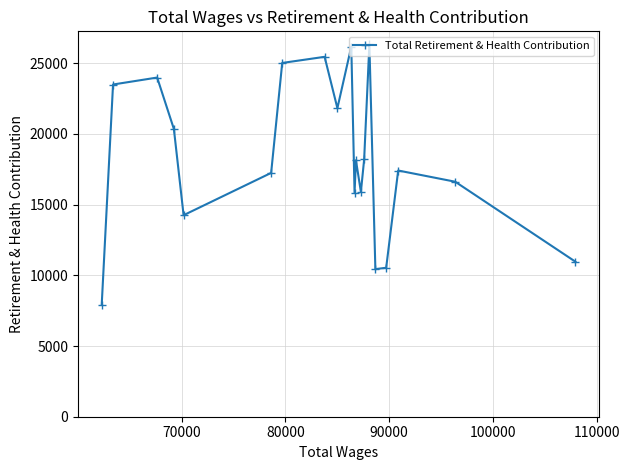

What is the smallest value displayed?

7923